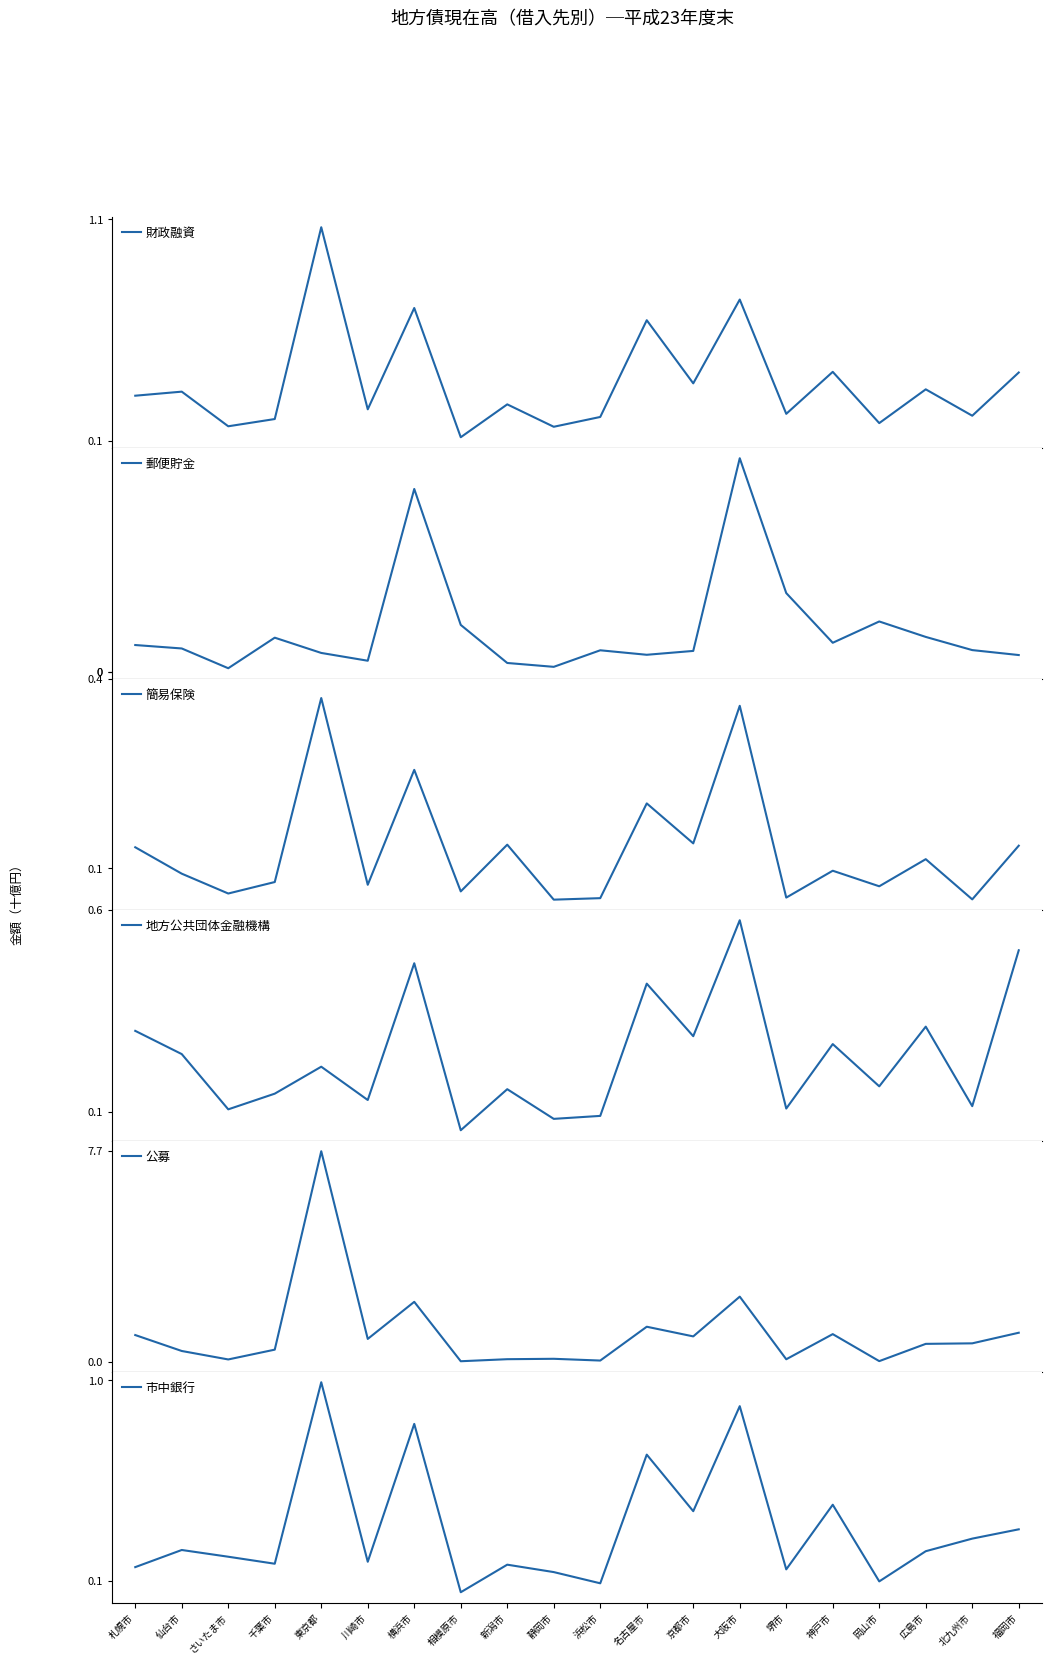

Is the value of 財政融資 at 北九州市 greater than the value of 地方公共団体金融機構 at 横浜市?

No